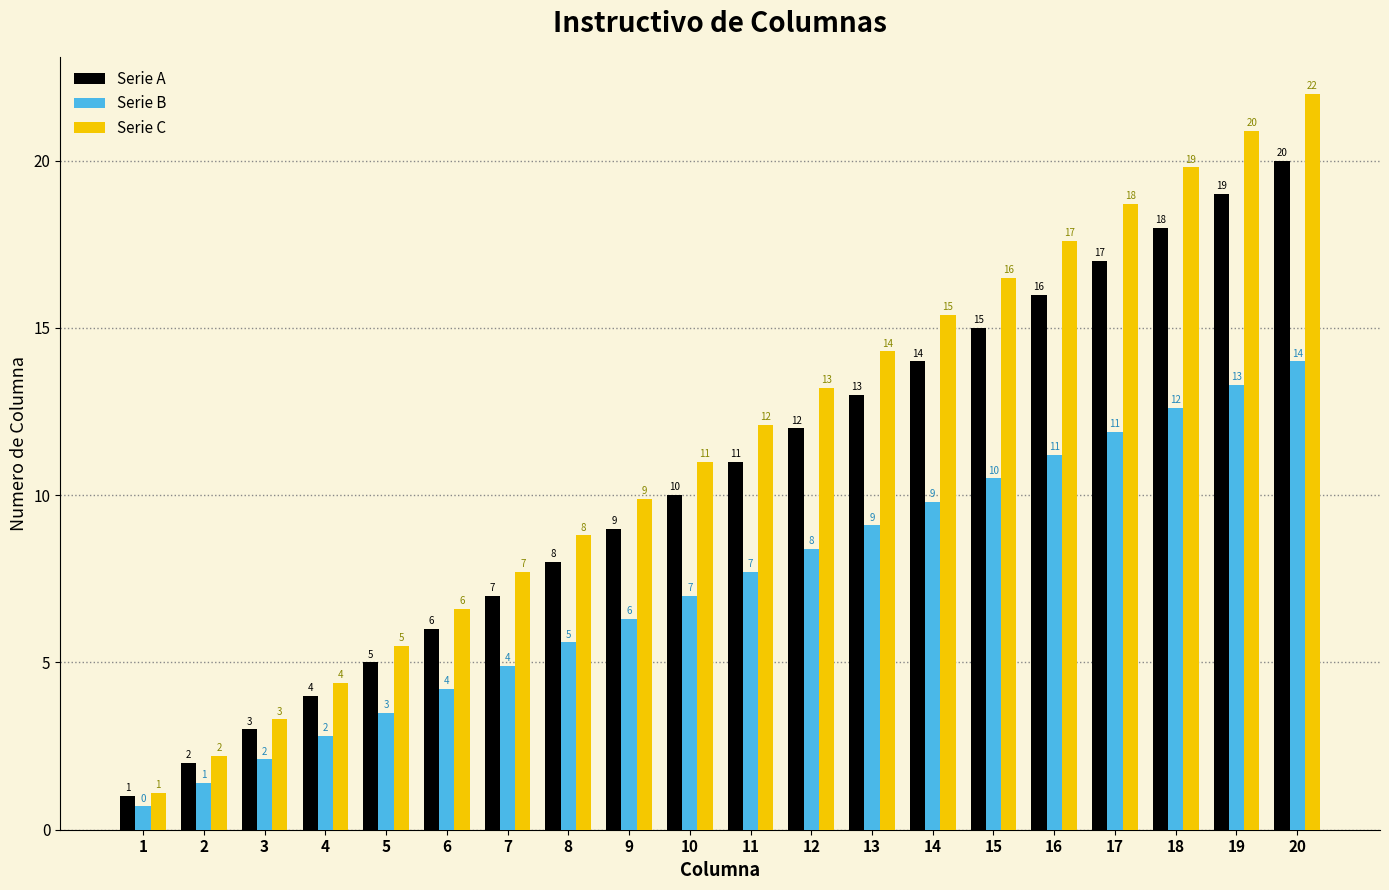

Which series has the largest range (max minus min)?

Serie C